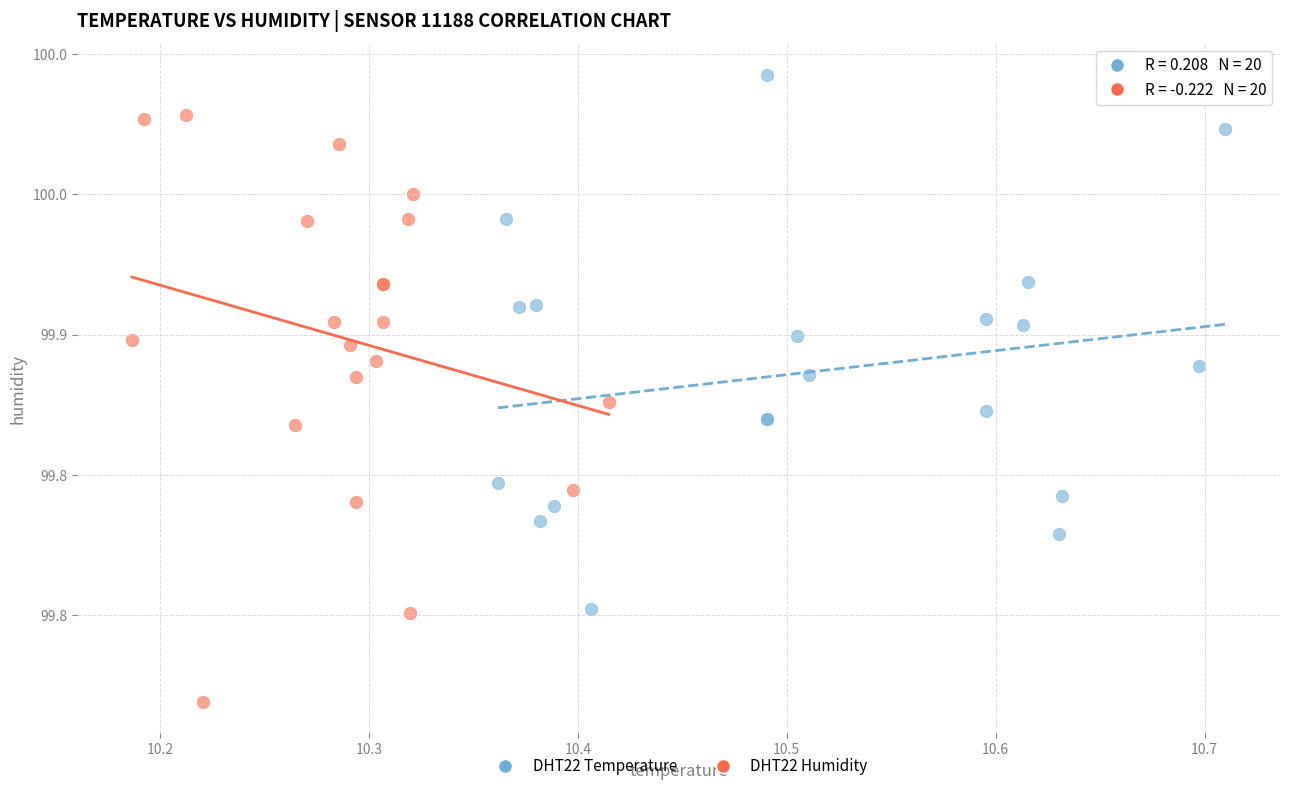

What are all the series names shown in the legend?

DHT22 Temperature, DHT22 Humidity